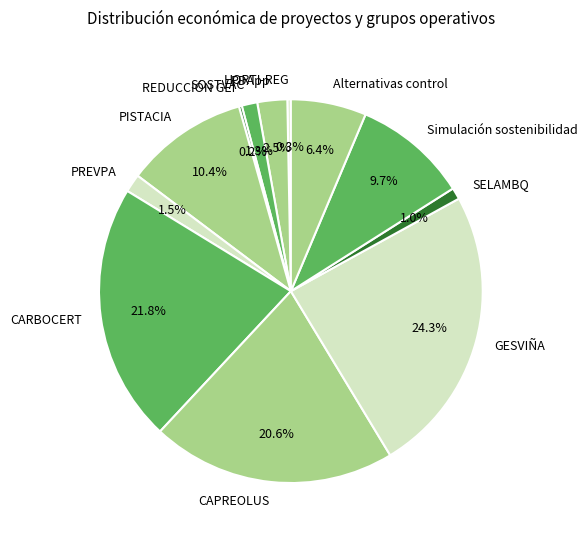

Is the sum of SELAMBQ and PISTACIA greater than half?

No